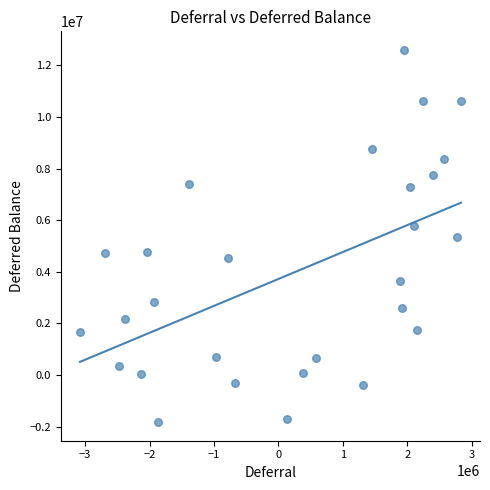

What is the range of X values (max minus min)?

5912157.7